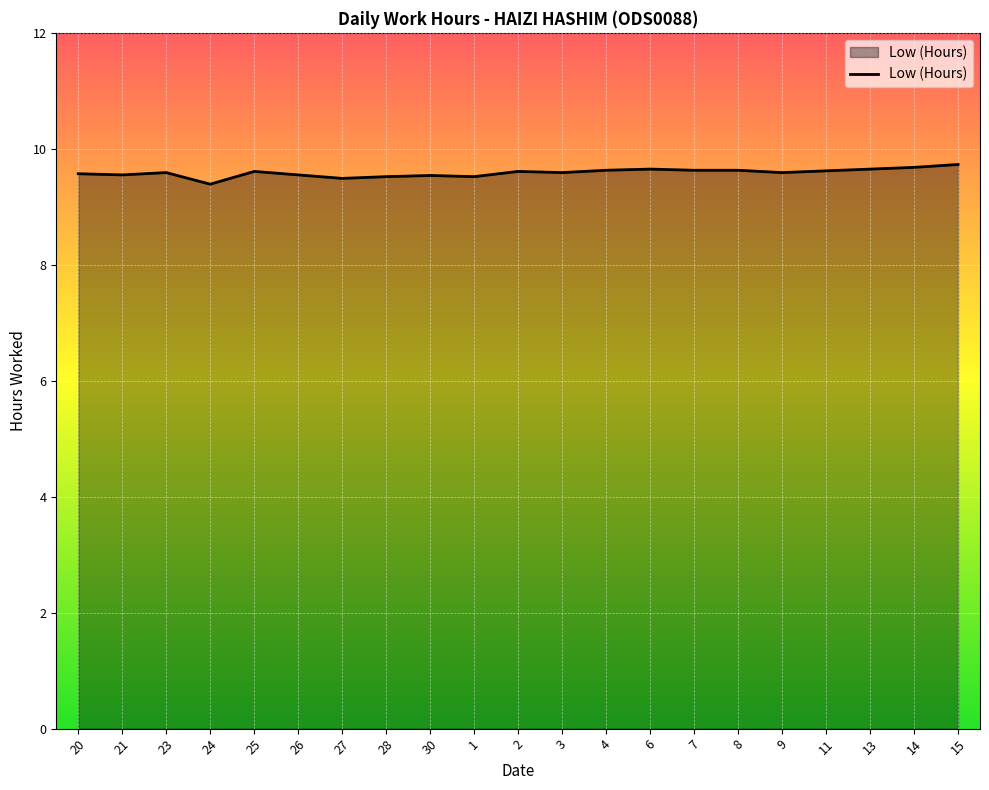

What position from the right is 9?

5